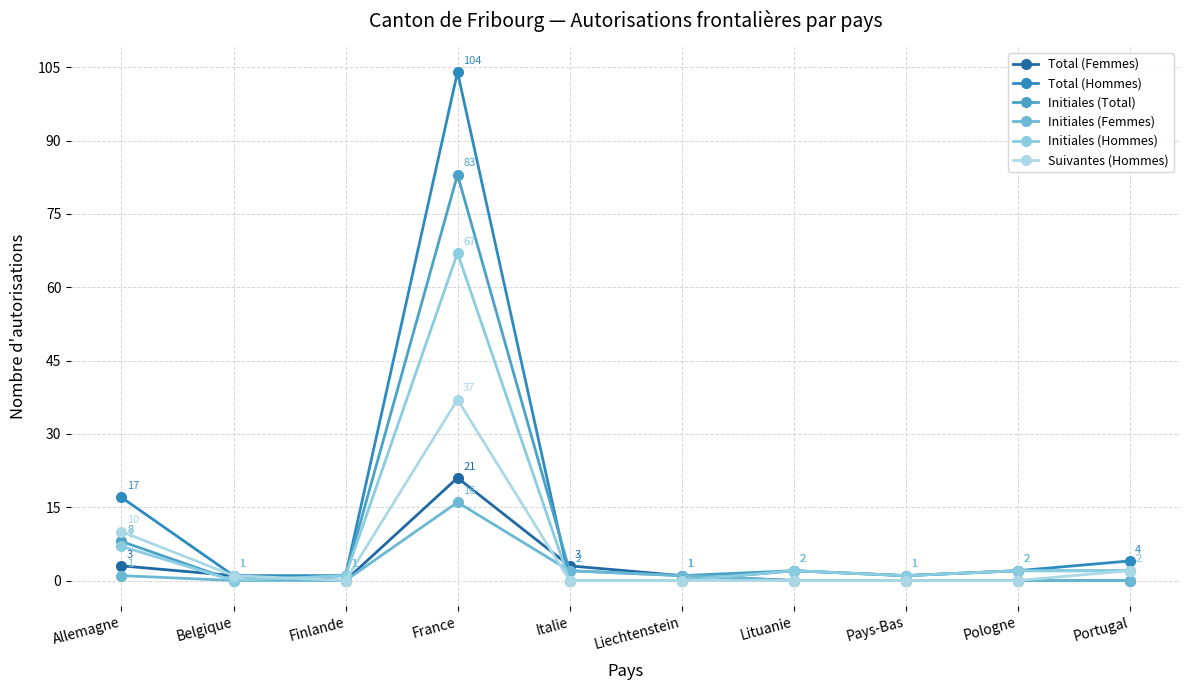

How many lines are shown in the chart?

6